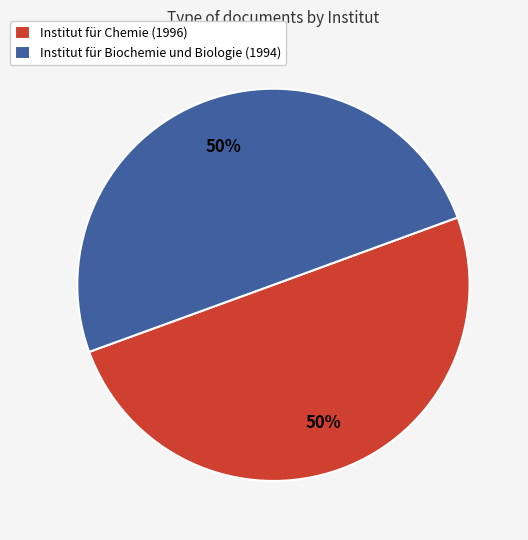

What percentage is the Institut für Chemie (1996) slice, to the nearest percent?

50%